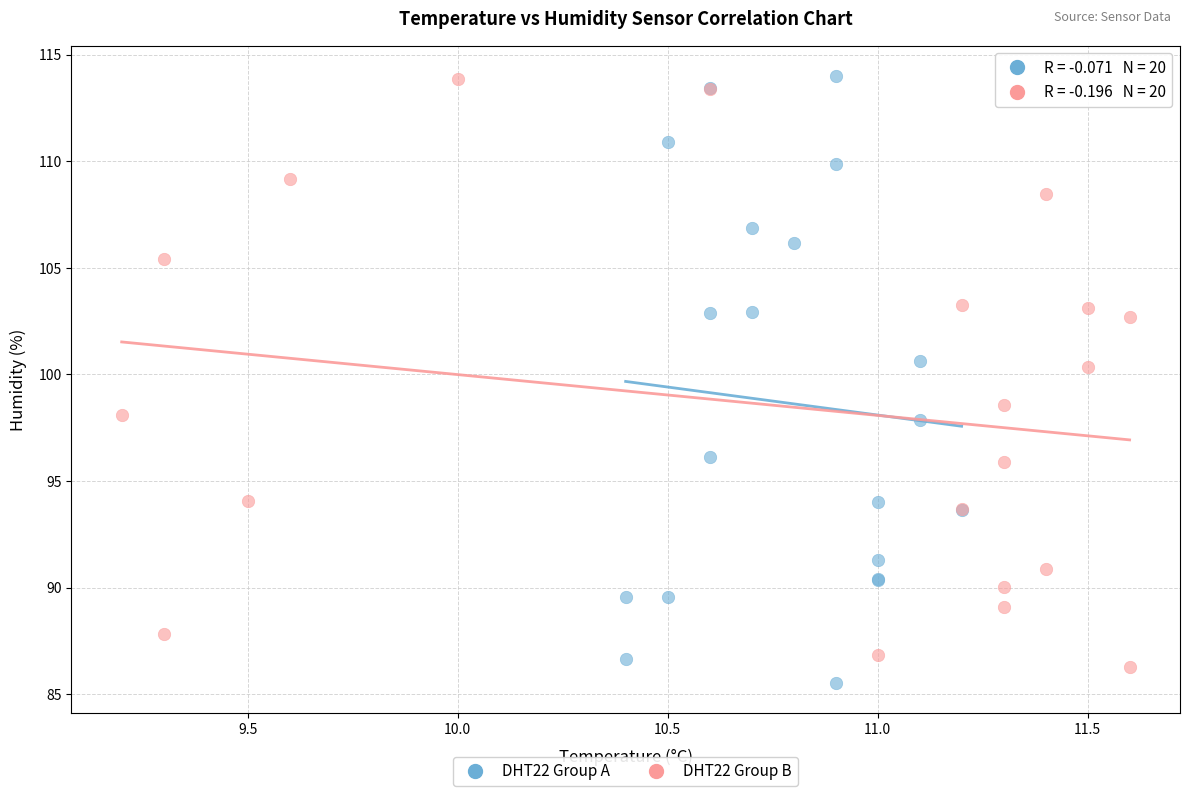

Which series has the widest spread of Y values?

DHT22 Group A